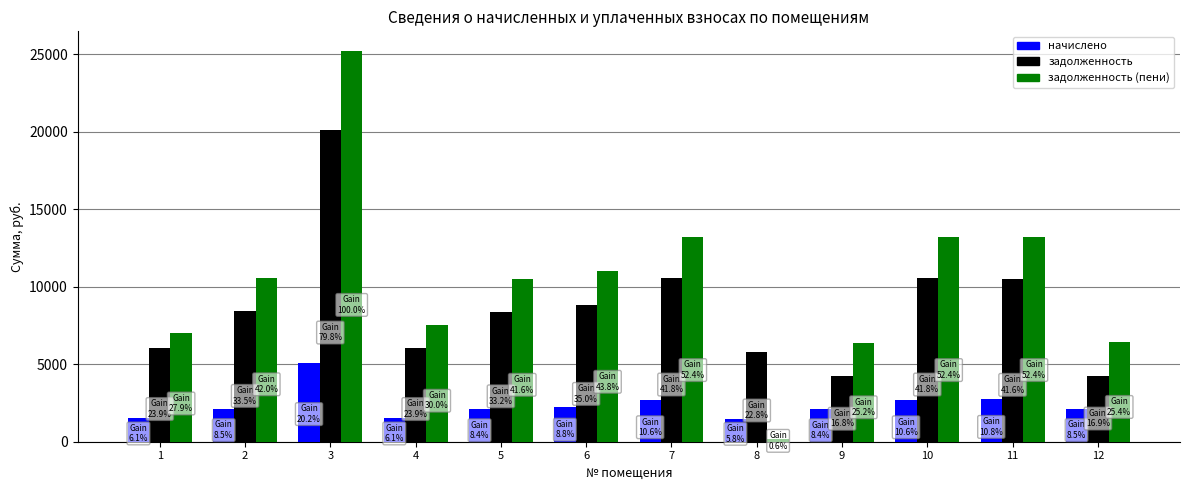

Does the chart contain stacked bars?

No